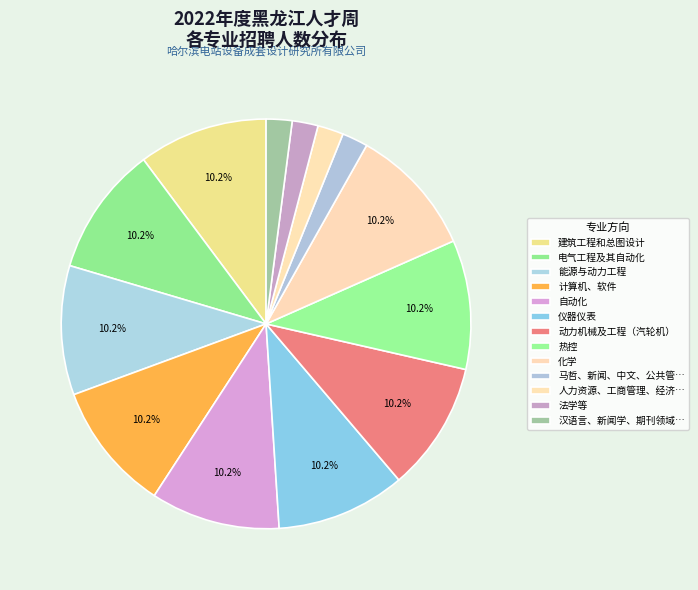

How many segments does this pie chart have?

13